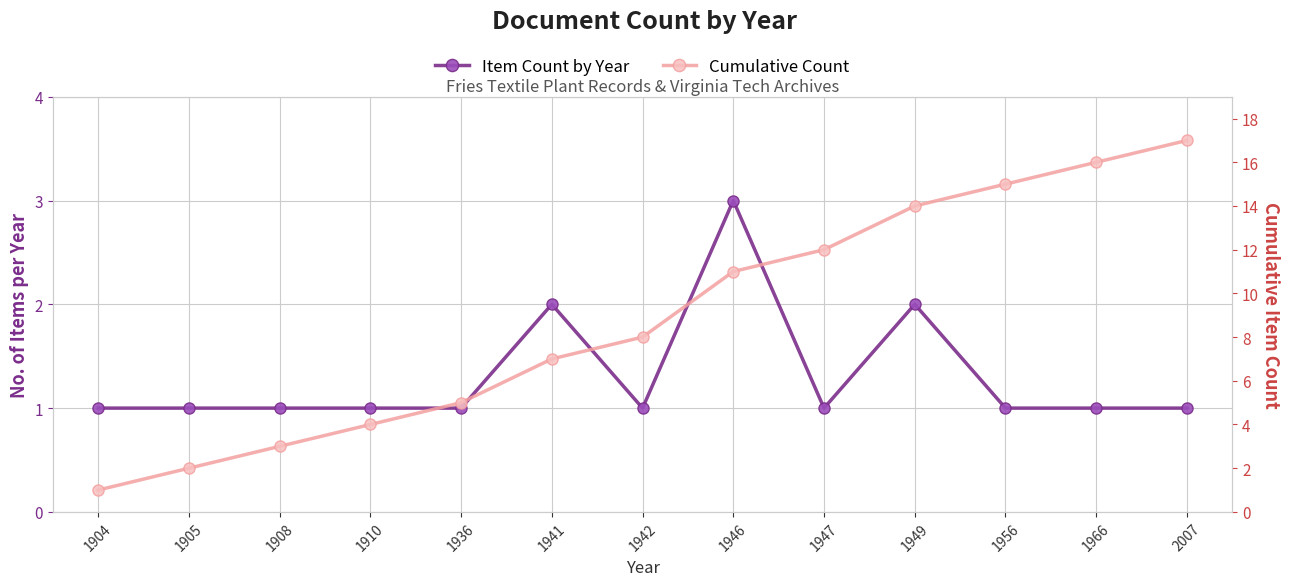

True or false: Item Count by Year and Cumulative Count cross at least once.

False